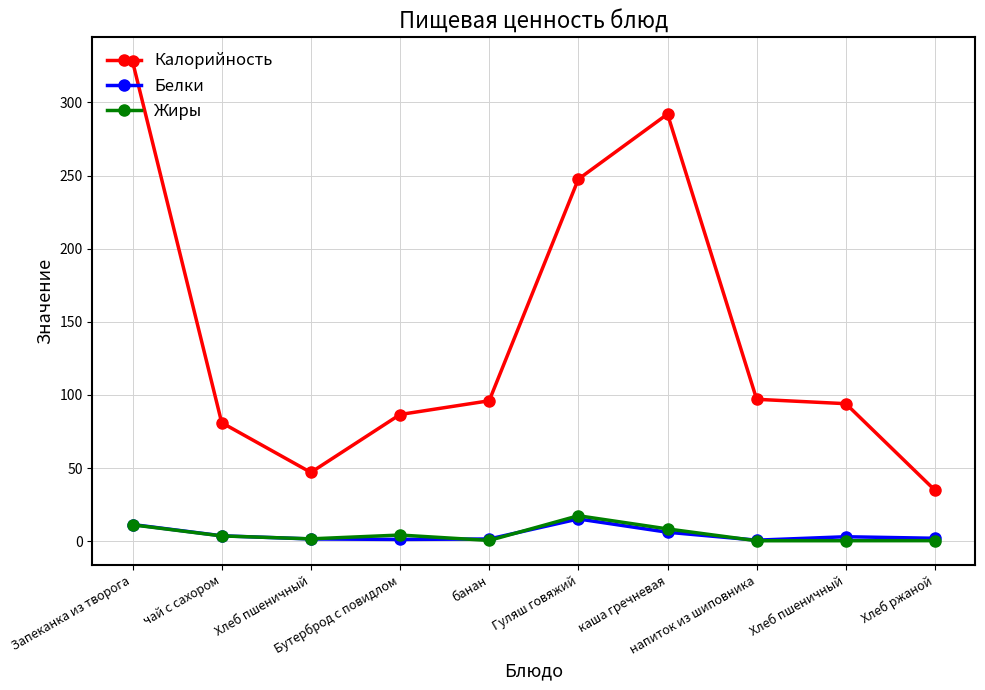

What is the maximum value shown in the chart?

328.0